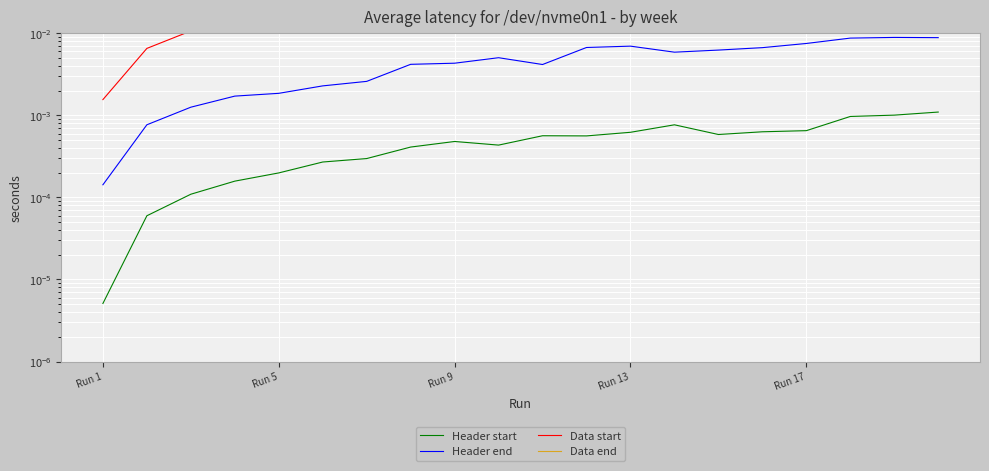

True or false: Data end and Header start cross at least once.

False